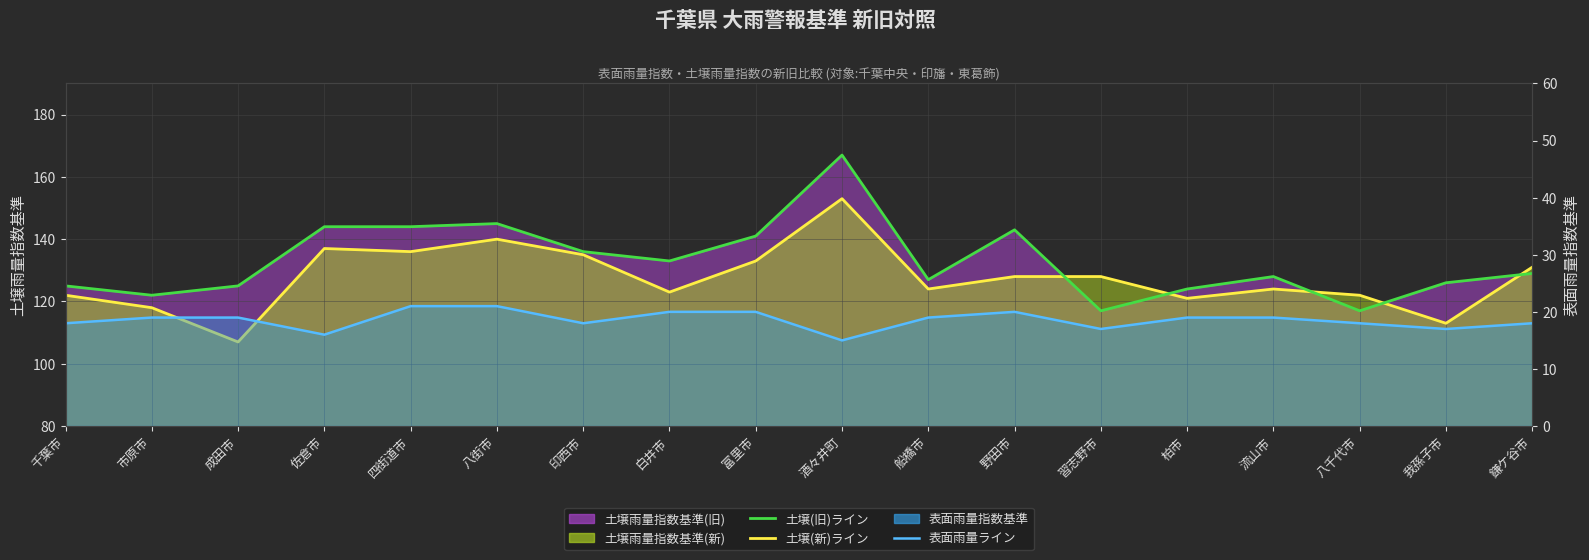

Which series has the largest range (max minus min)?

土壌(旧)ライン